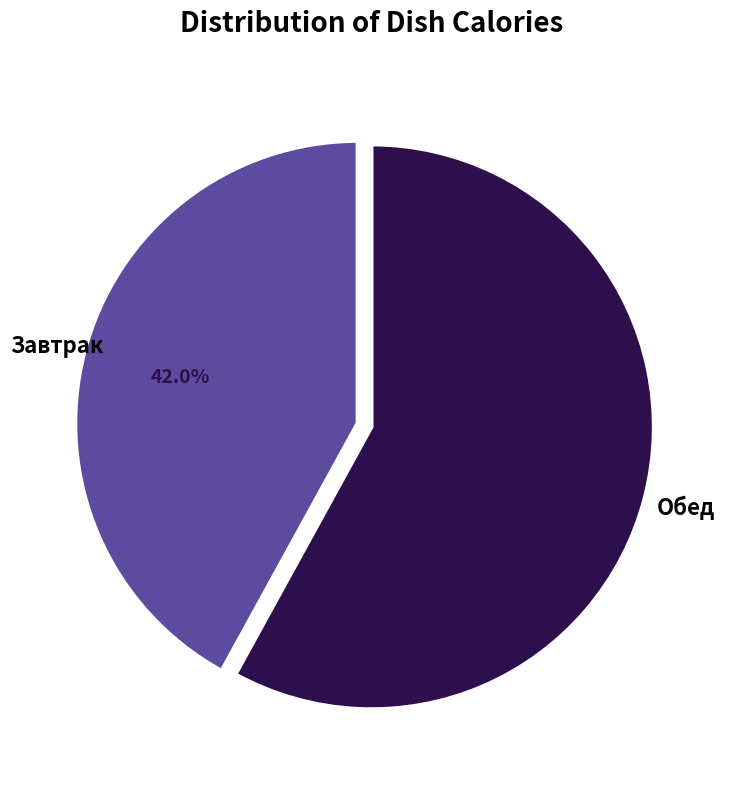

Does any single category account for the majority?

Yes